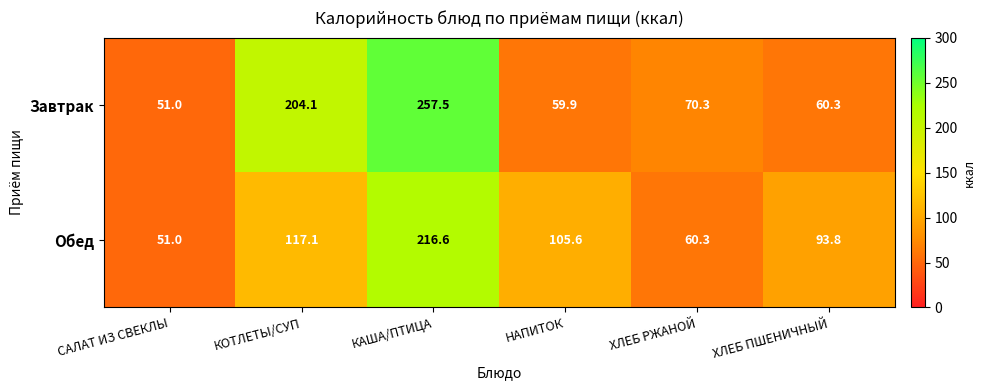

How many data points in Обед are above 105?

3